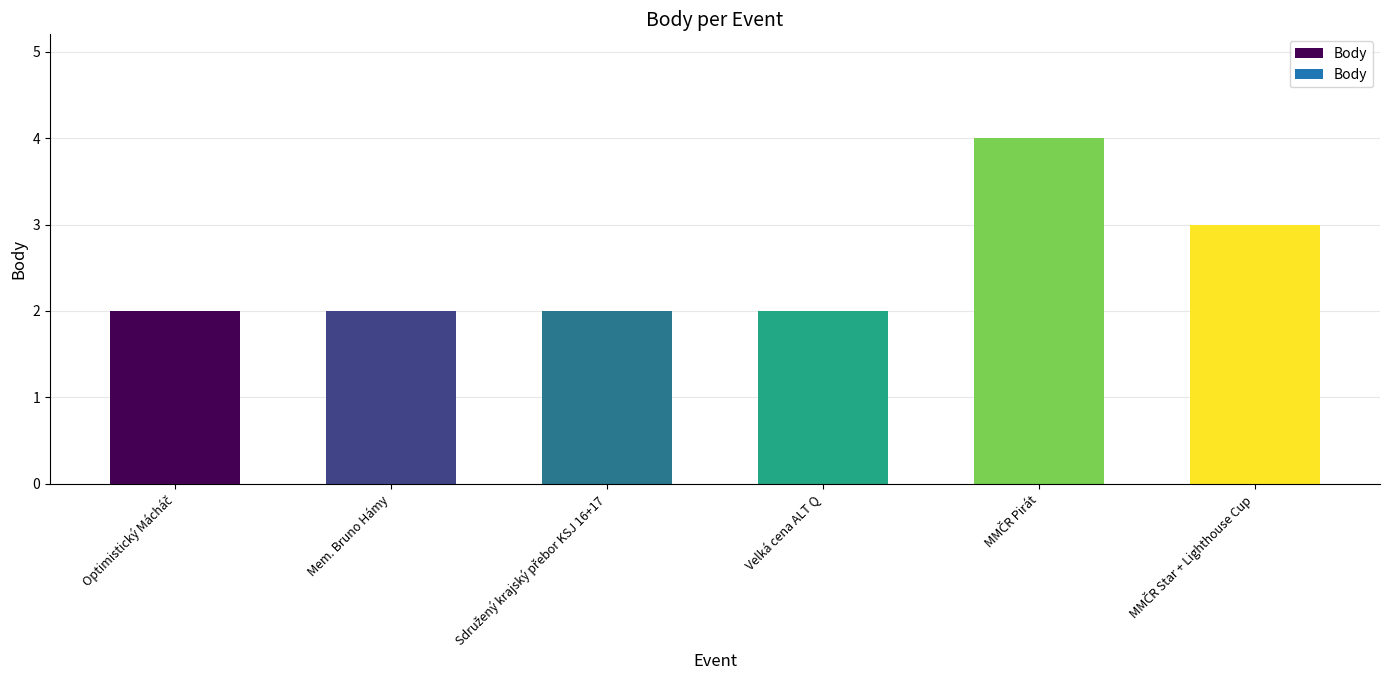

What is the label of the 4th bar from the left?

Velká cena ALT Q